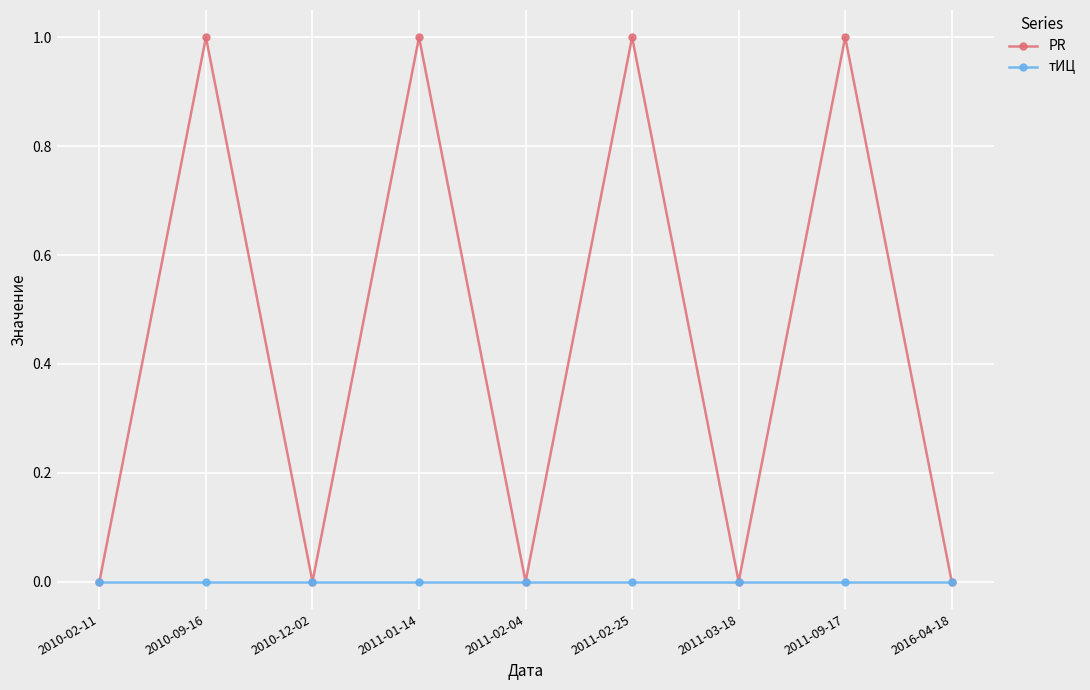

True or false: PR has a value of 0 at 2016-04-18.

True